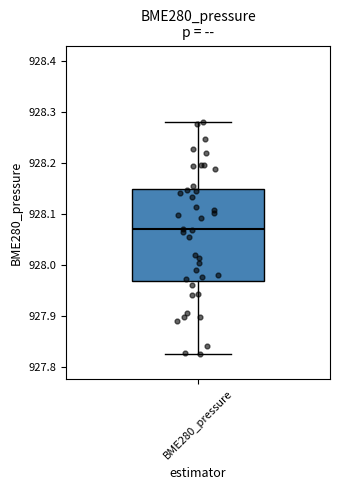

Read this box plot against the y-axis: the position of the median line, the range covered by the box, and the ends of both whiskers. The values are not printed on the chart, so give them approximately, as read against the axis.

median 928.07, box 927.97 to 928.15, whiskers 927.83 to 928.28